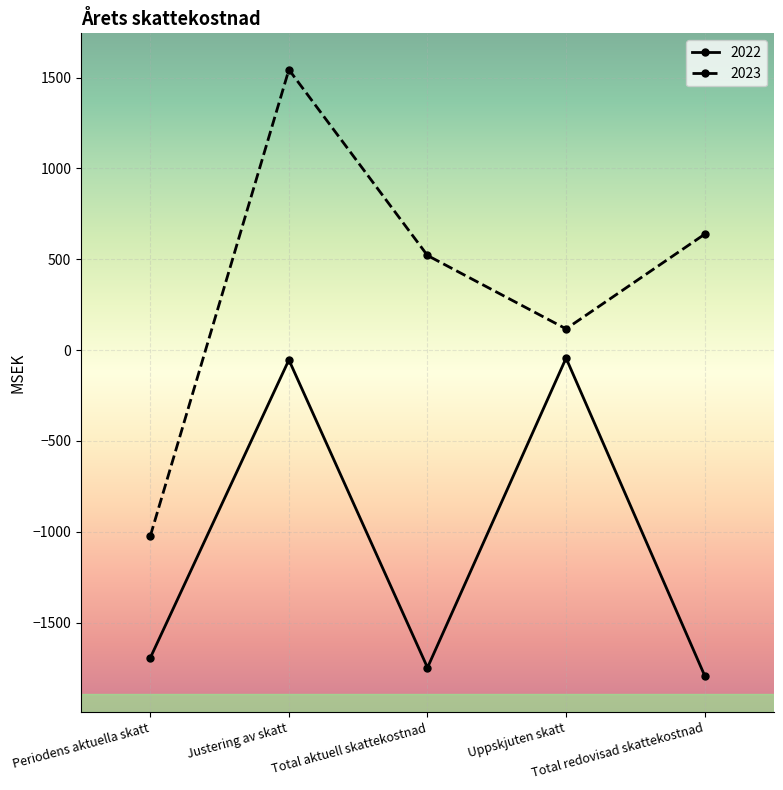

How many lines are shown in the chart?

2